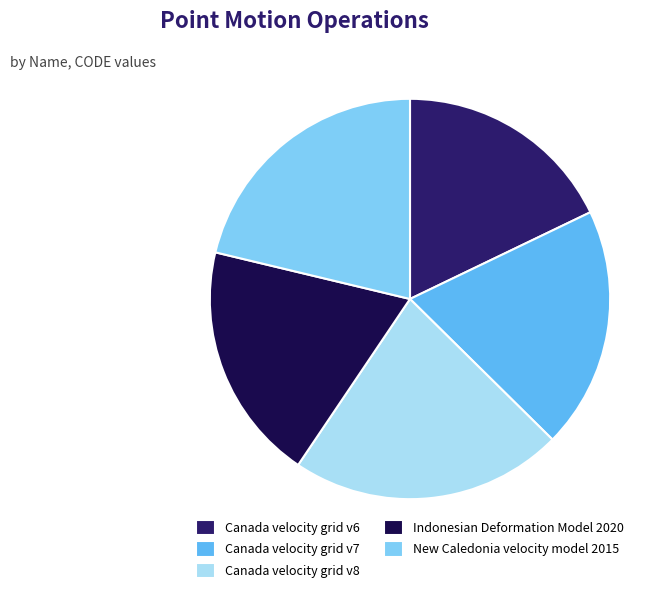

Which category has the biggest portion of the pie?

Canada velocity grid v8